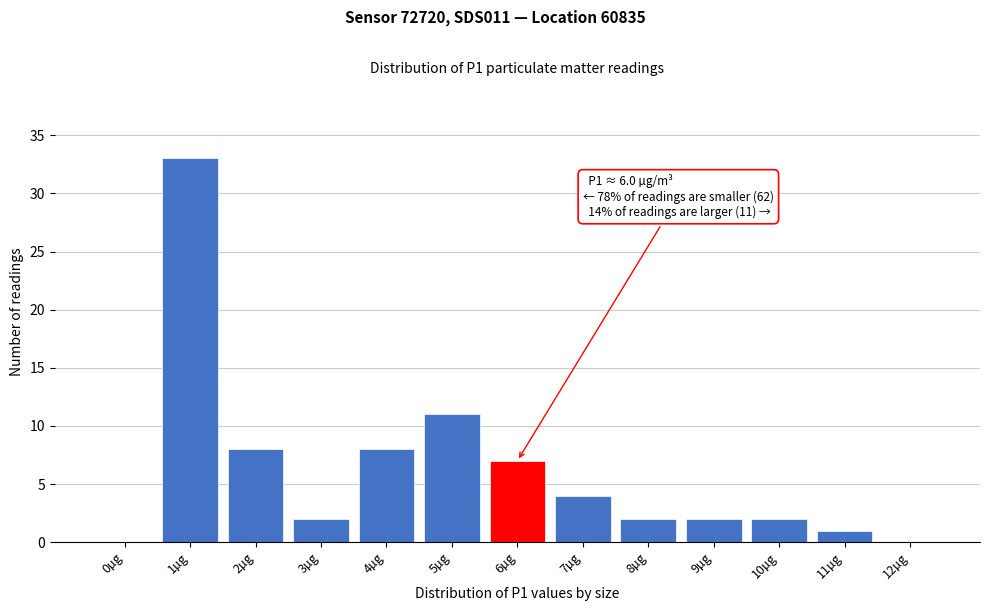

Reading right to left, what are all the values shown in this chart?

12µg=0	11µg=1	10µg=2	9µg=2	8µg=2	7µg=4	6µg=7	5µg=11	4µg=8	3µg=2	2µg=8	1µg=33	0µg=0